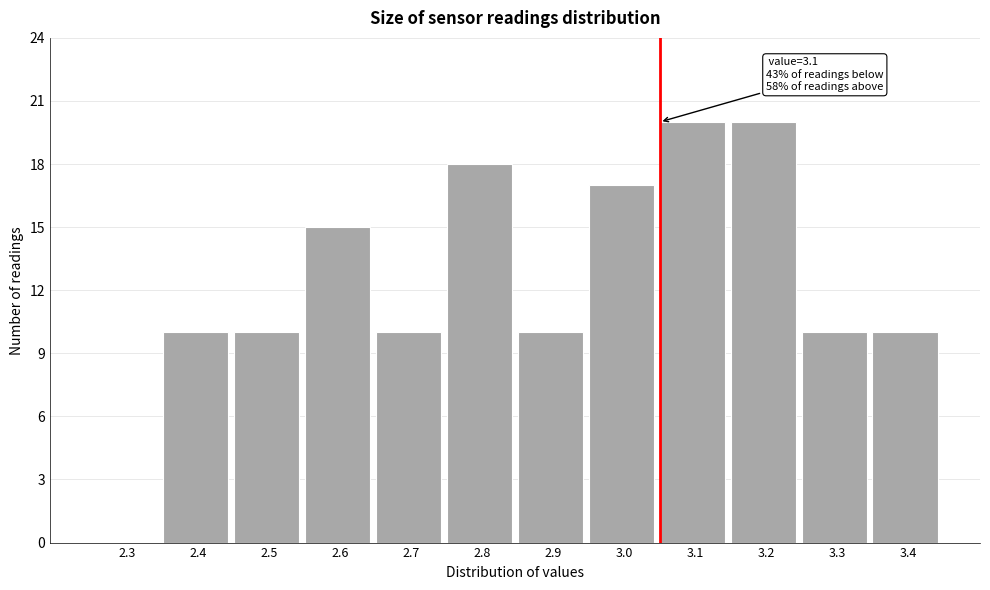

Reading left to right, list all the values displayed in this chart.

2.3=0	2.4=10	2.5=10	2.6=15	2.7=10	2.8=18	2.9=10	3.0=17	3.1=20	3.2=20	3.3=10	3.4=10